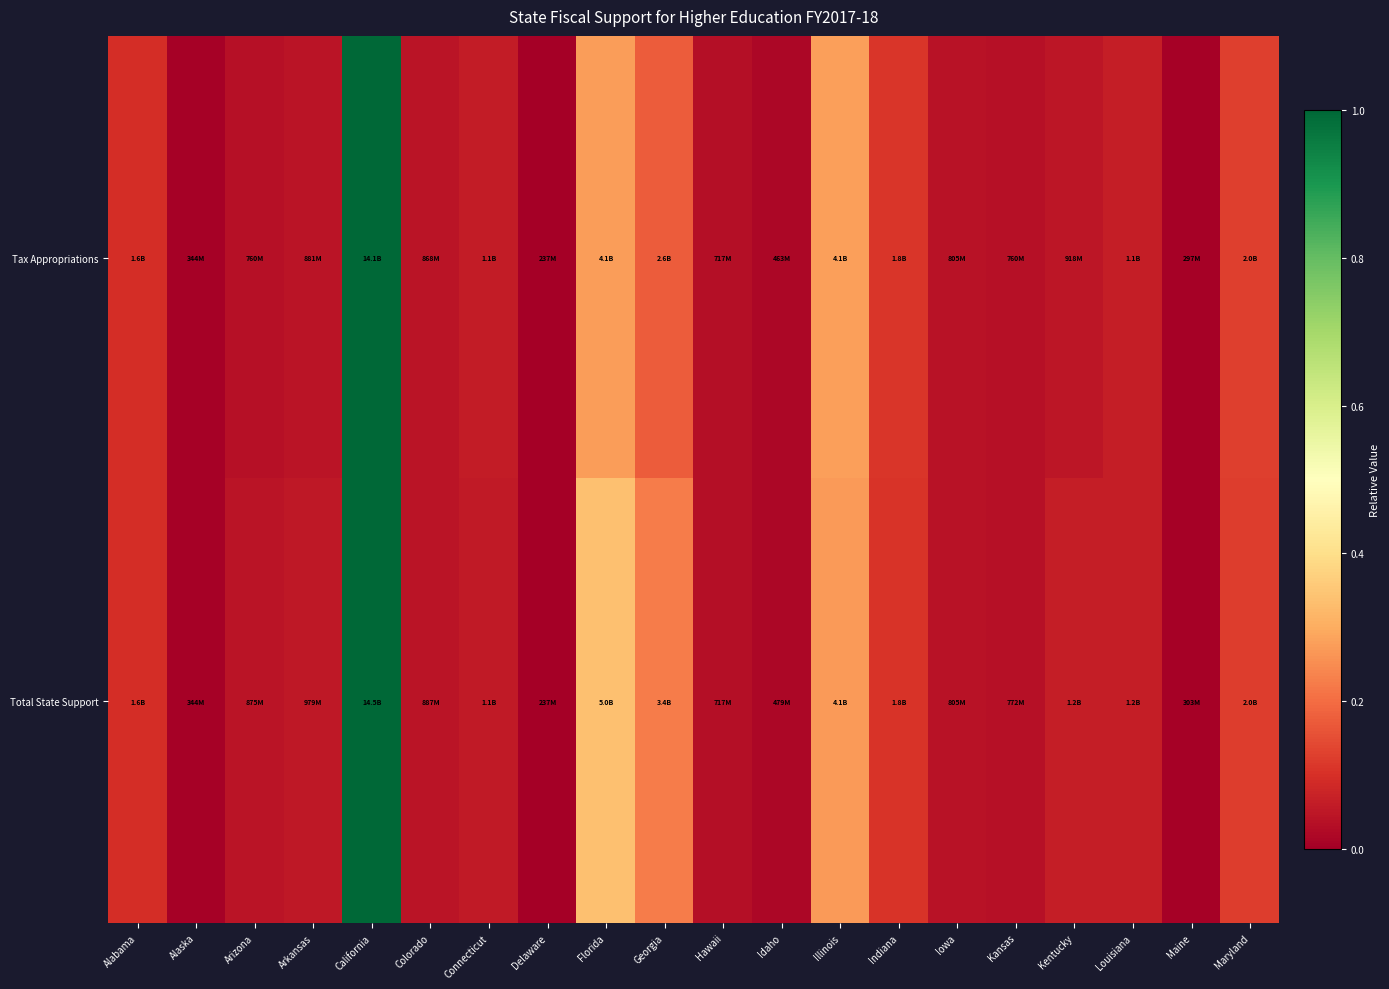

How many distinct data groups are displayed?

2